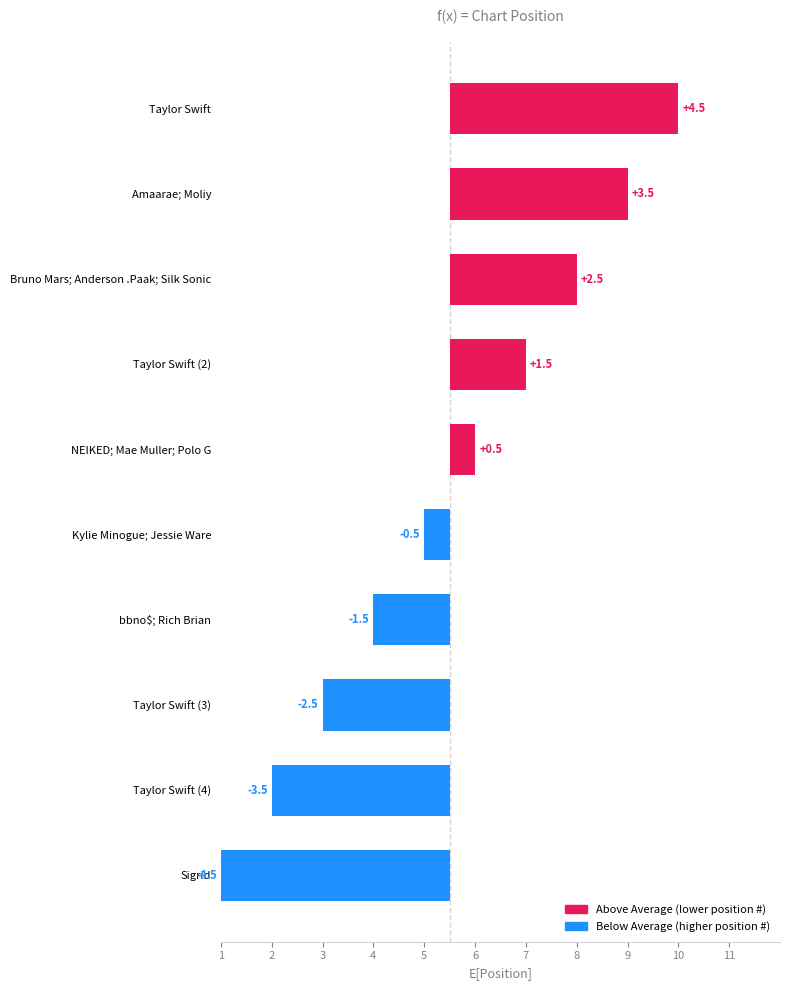

How many values are below zero?

5